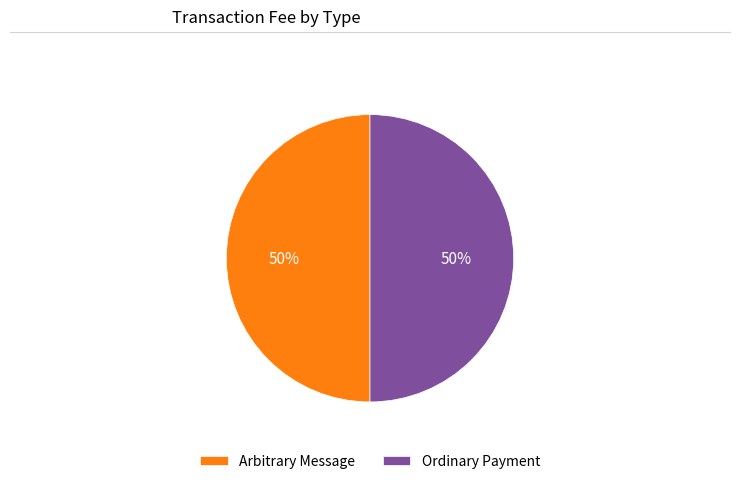

Do Ordinary Payment and Arbitrary Message together represent more than half of the pie?

Yes